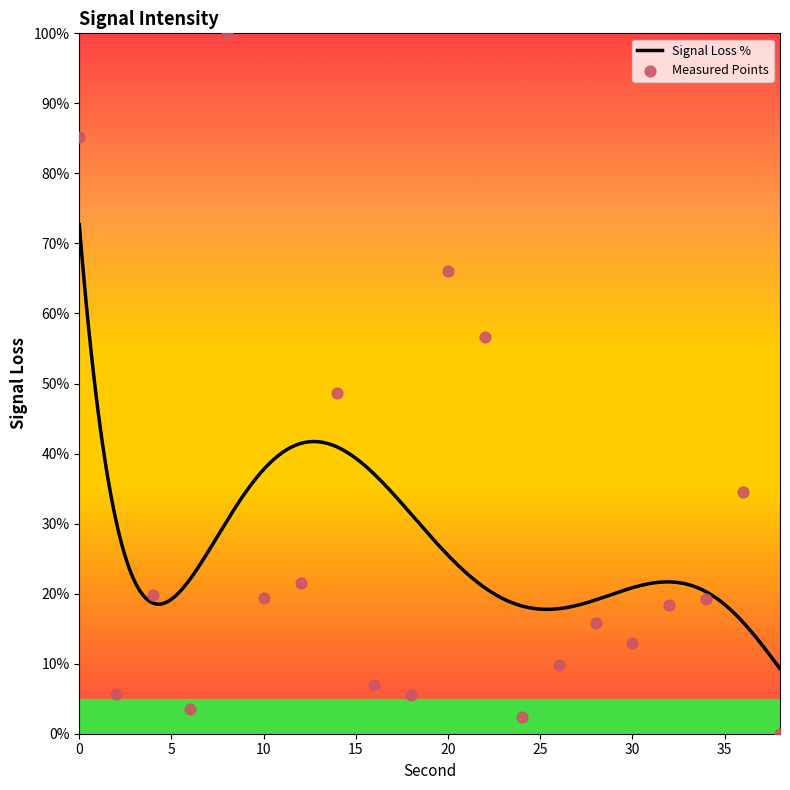

Between 14 and 24, which is larger?

14